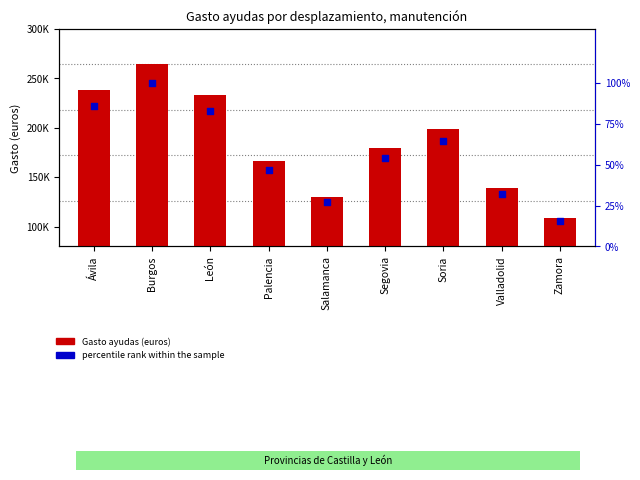

At which category is the sum across all series the highest?

Burgos